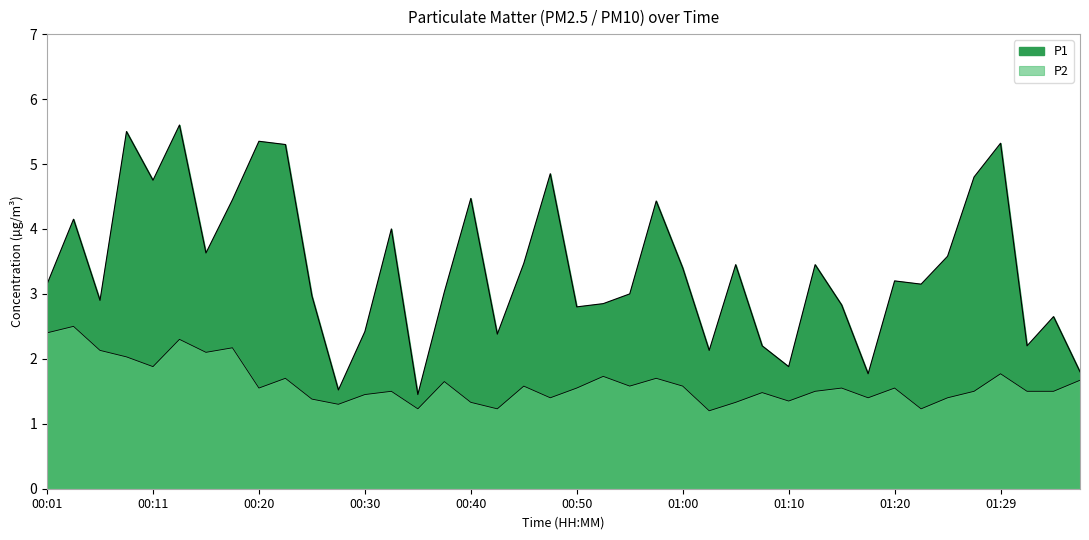

At which label does P2 reach its minimum?

01:02